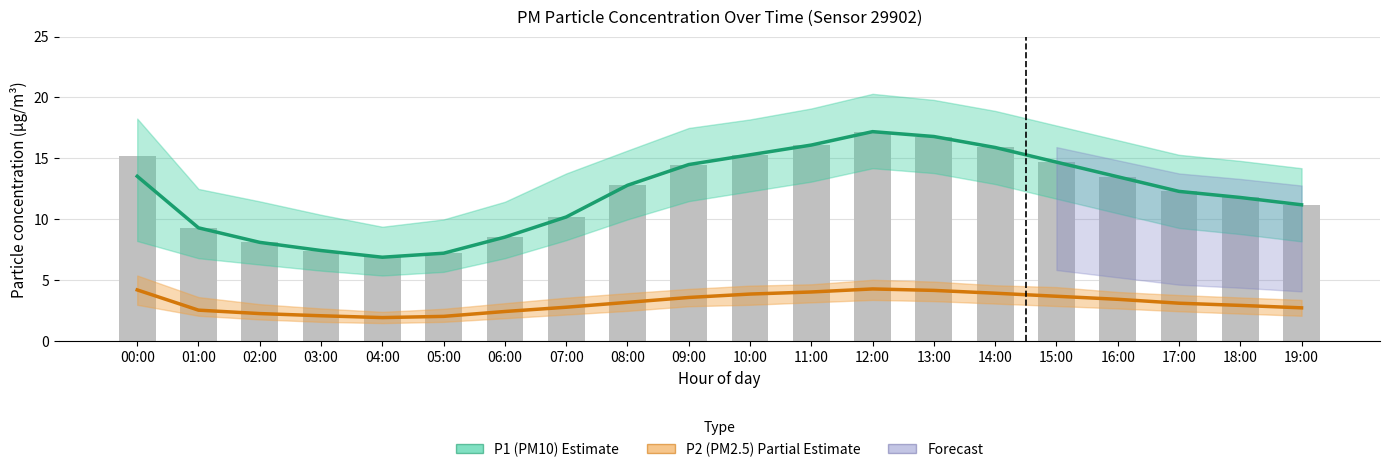

What is the difference between the maximum and minimum values in the P2 (PM2.5) series?

2.3